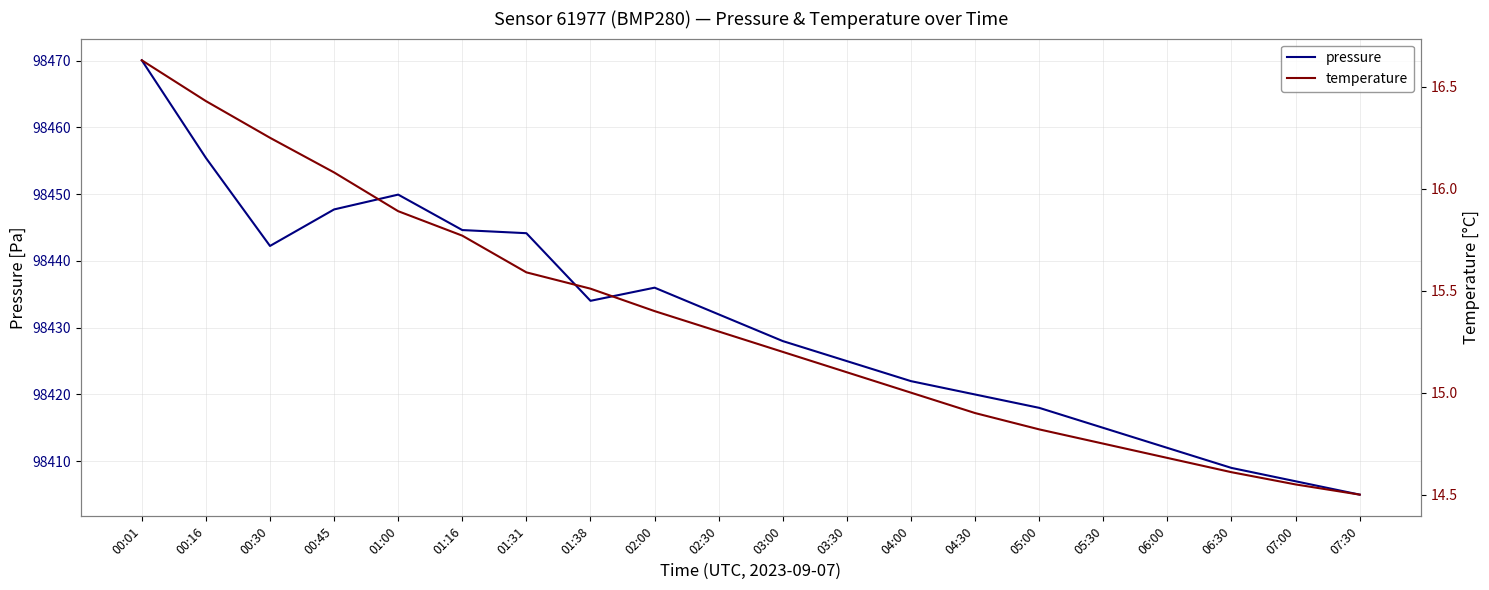

What position from the left is 01:38?

8